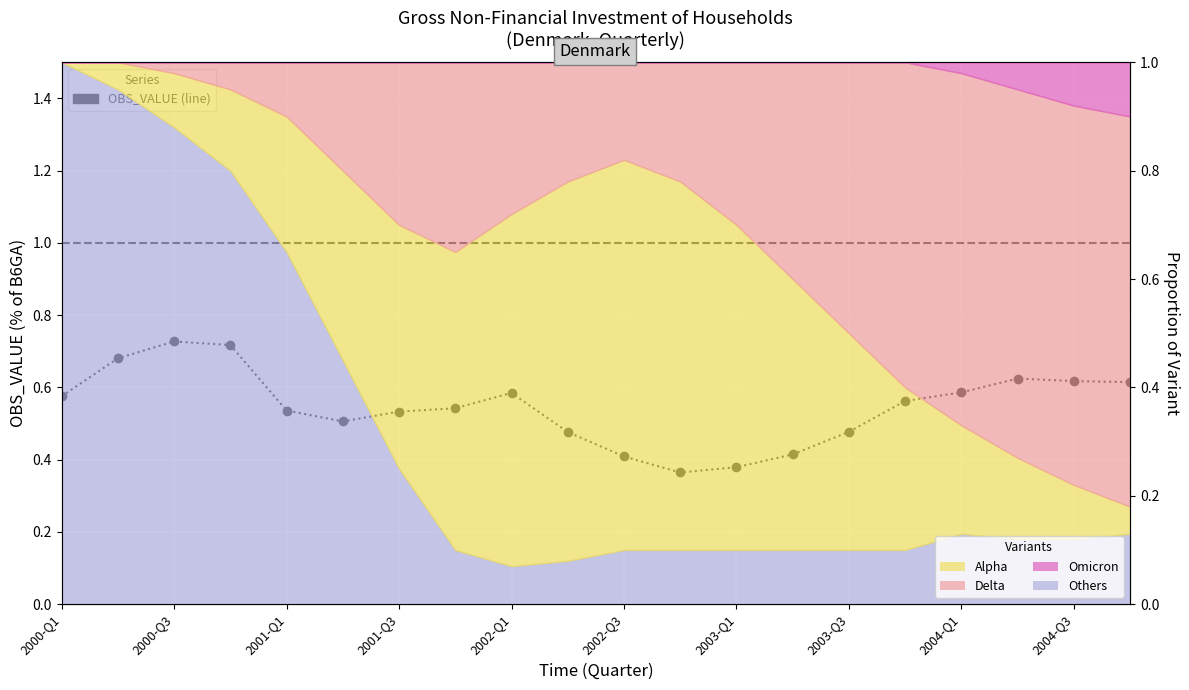

What is the greatest value displayed?

0.7